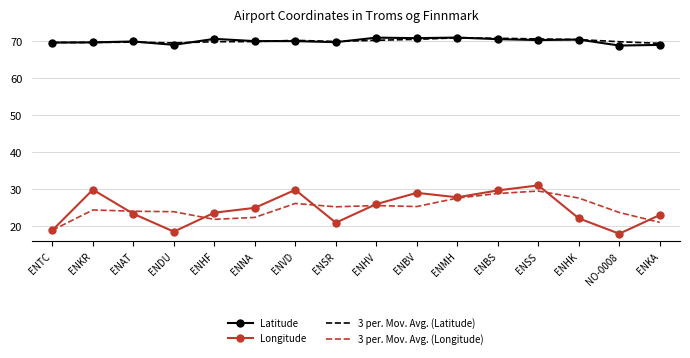

What is the sum of all Longitude values?

396.9